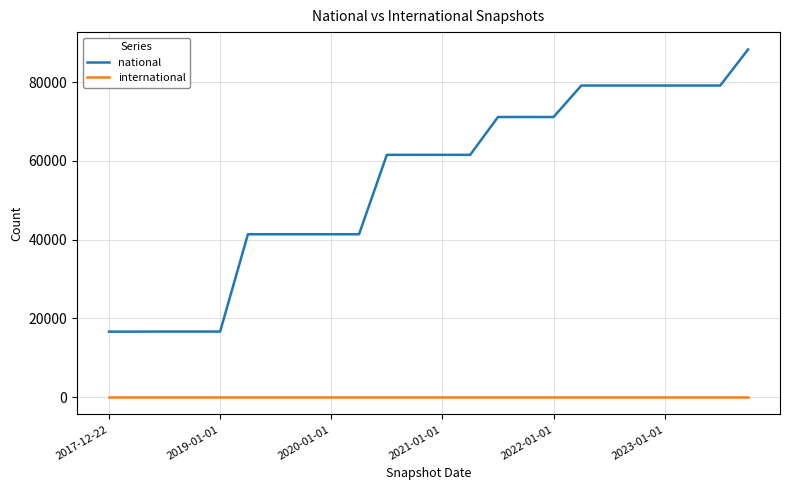

What are all the series names shown in the legend?

national, international